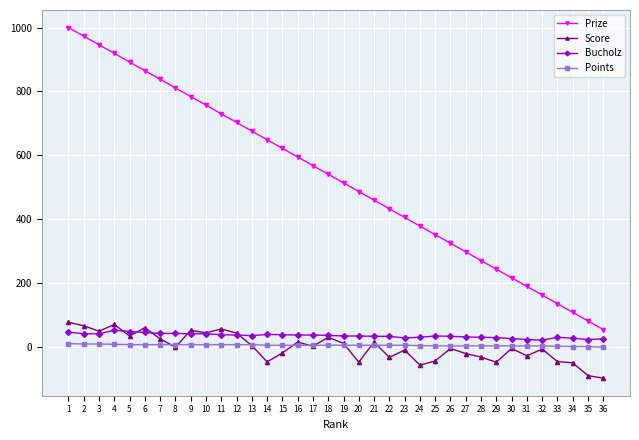

Which series changed the most between 2 and 27?

Prize